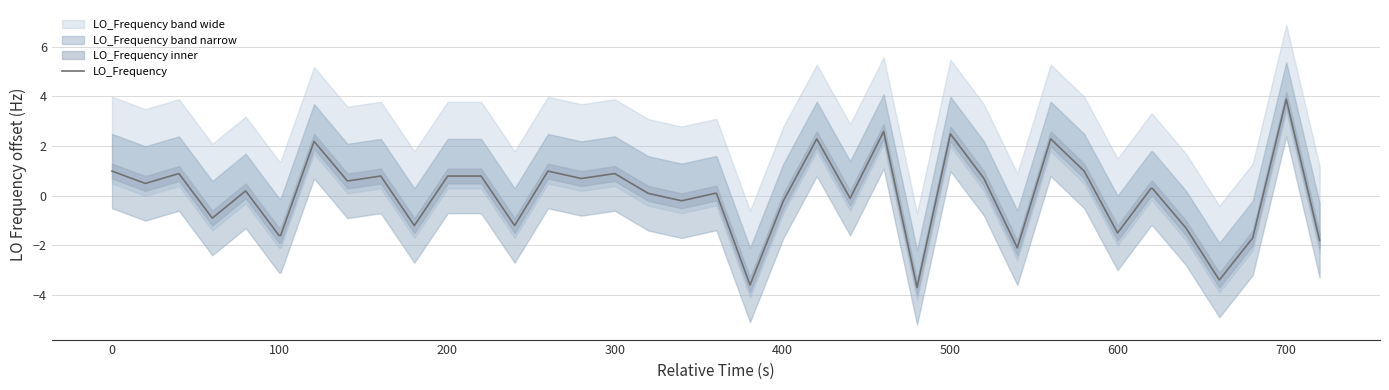

What is the highest value of the LO_Frequency series?

3.9